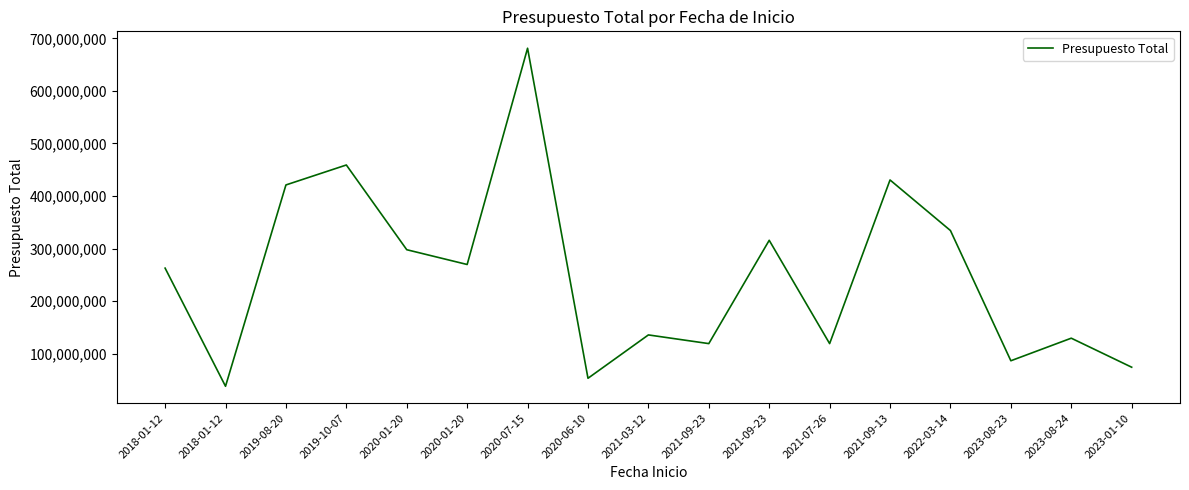

What is the smallest value displayed?

38375082